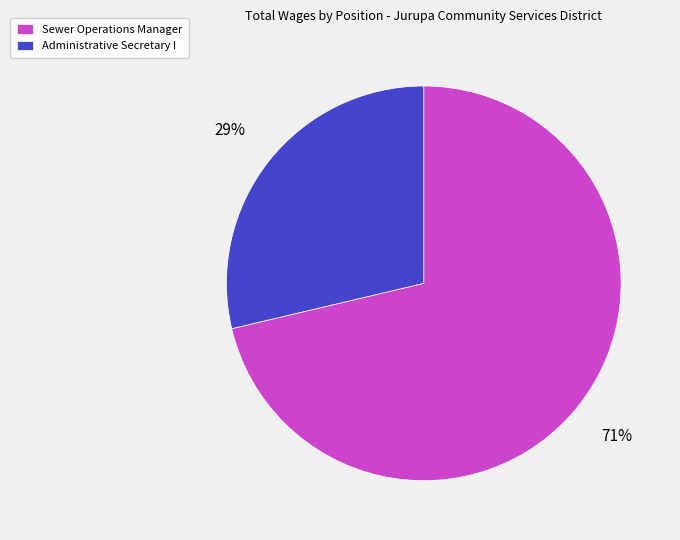

To the nearest percent, what is the combined percentage of Administrative Secretary I and Sewer Operations Manager?

100%